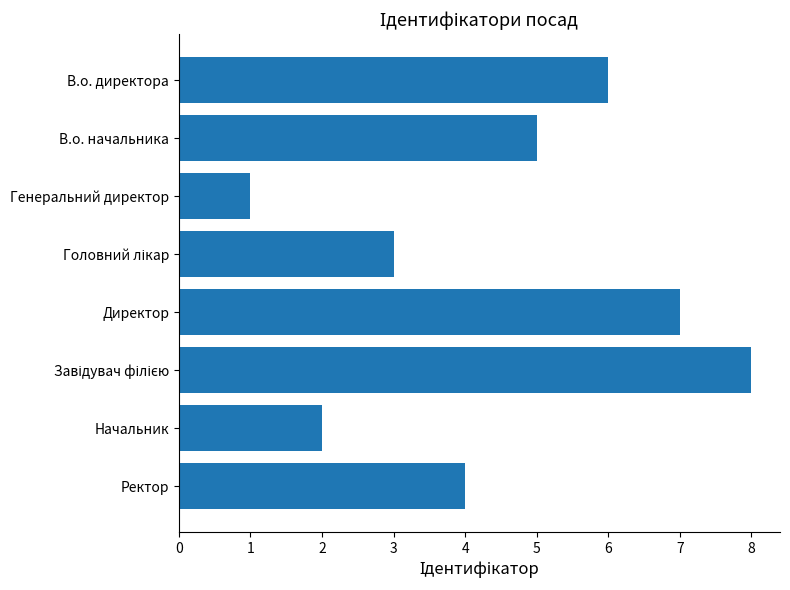

How many values are between 3 and 7?

5